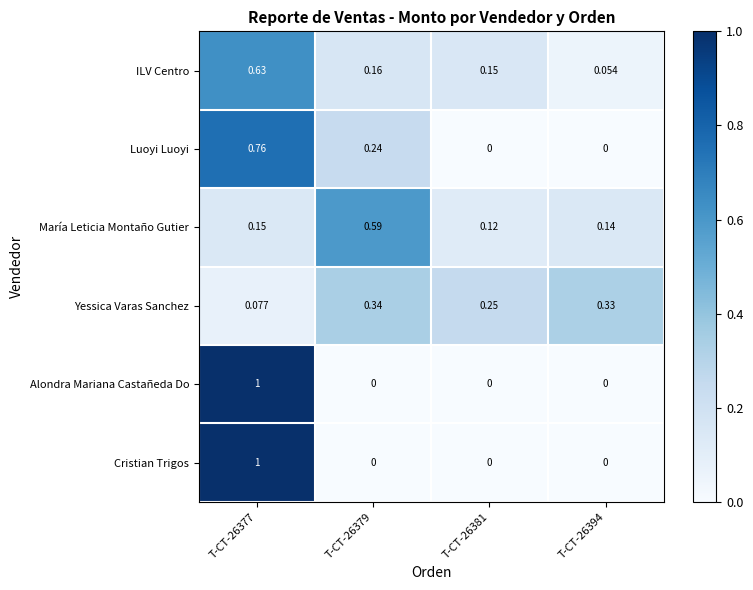

Between T-CT-26379 and T-CT-26381, which series saw the biggest shift?

María Leticia Montaño Gutier